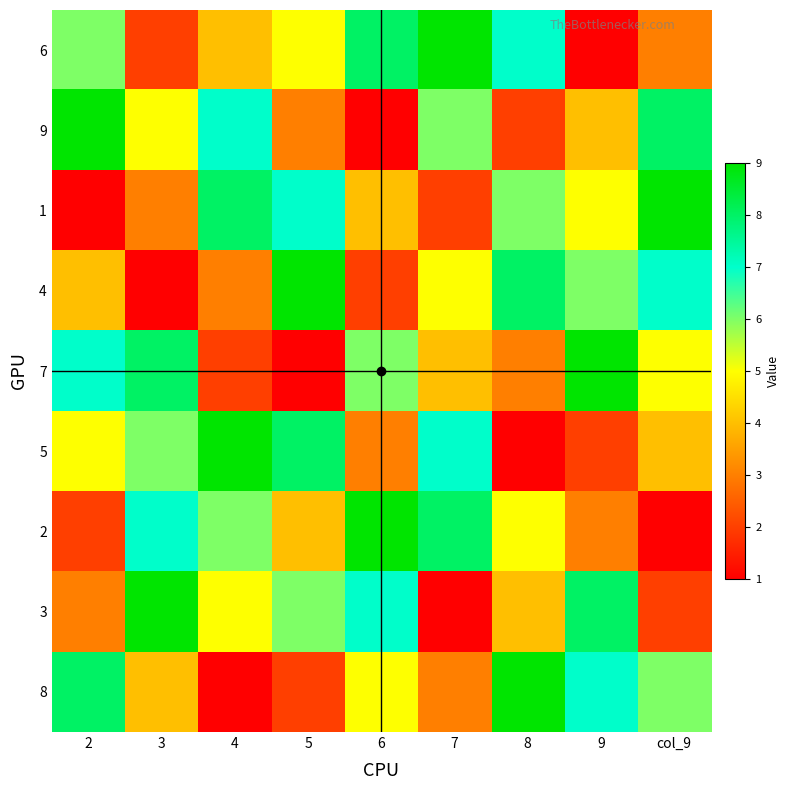

What is the maximum value shown in the chart?

9